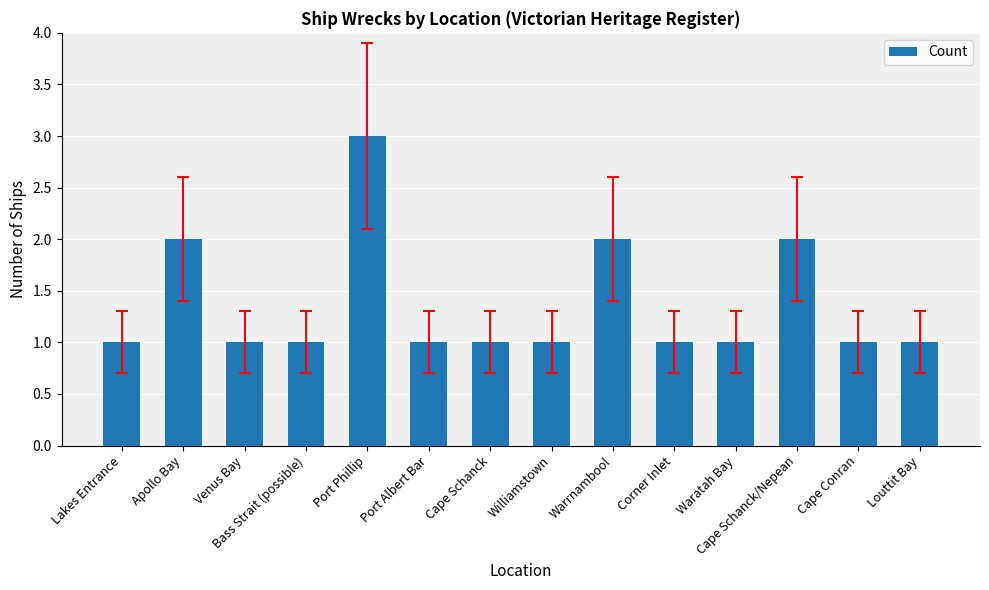

What value does the data have at Port Phillip?

3